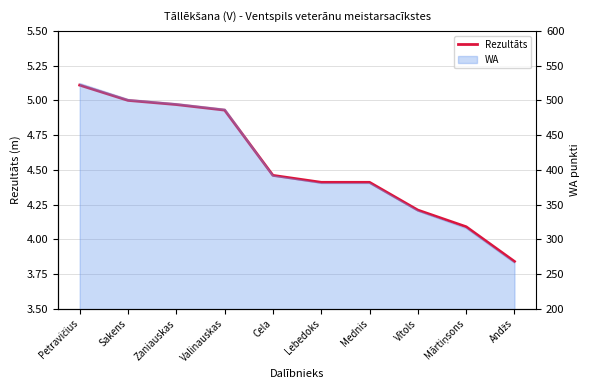

How many lines are shown in the chart?

1